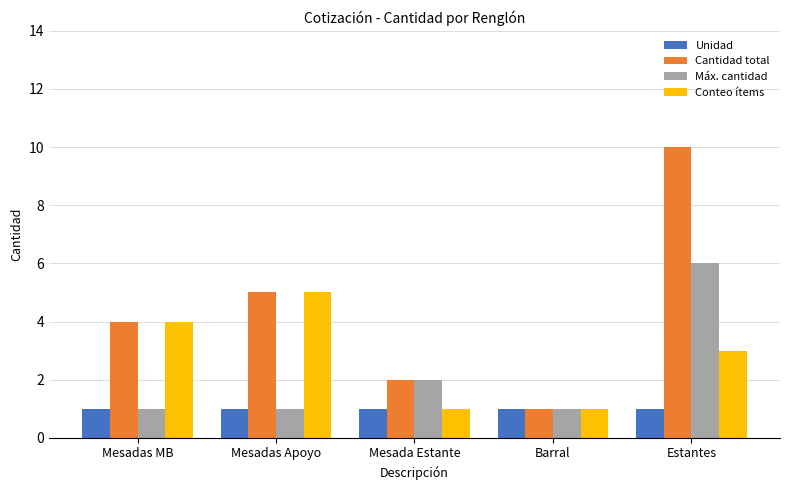

Rank the series by their average value, from highest to lowest.

Cantidad total, Conteo ítems, Máx. cantidad, Unidad